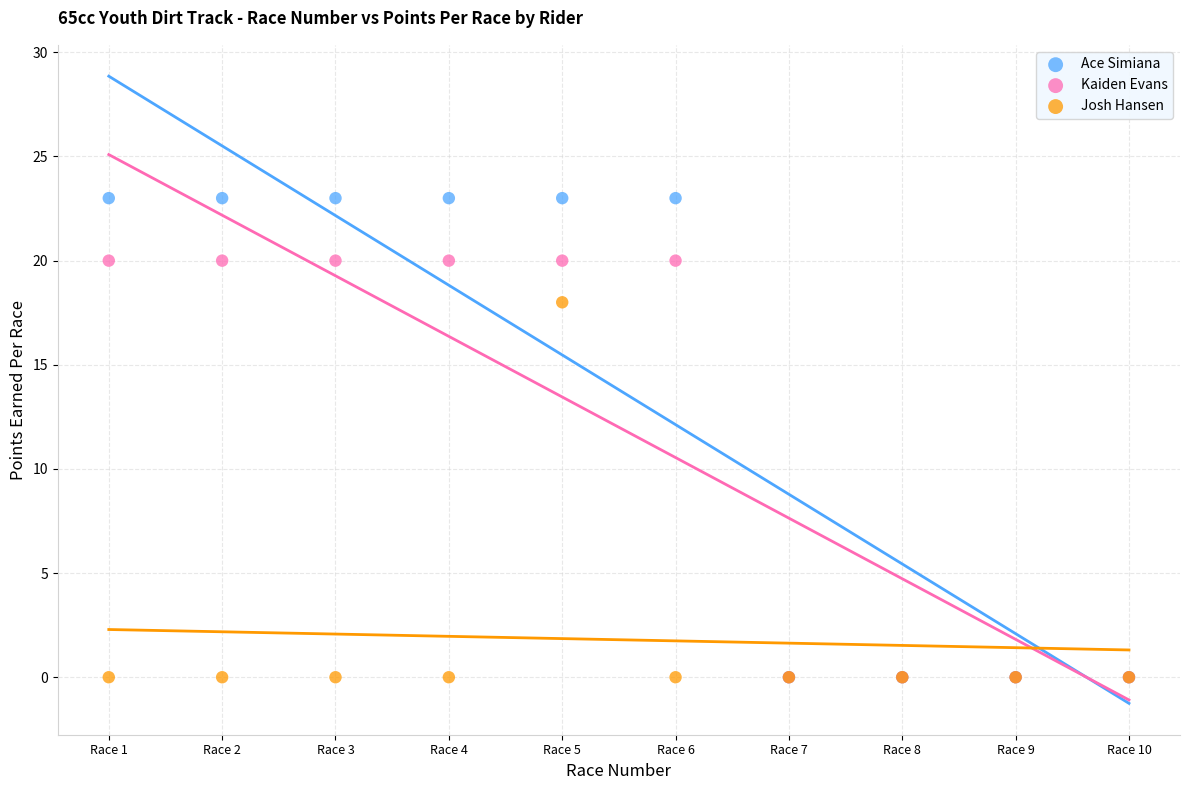

Across all series, what Y value is closest to 11?

18